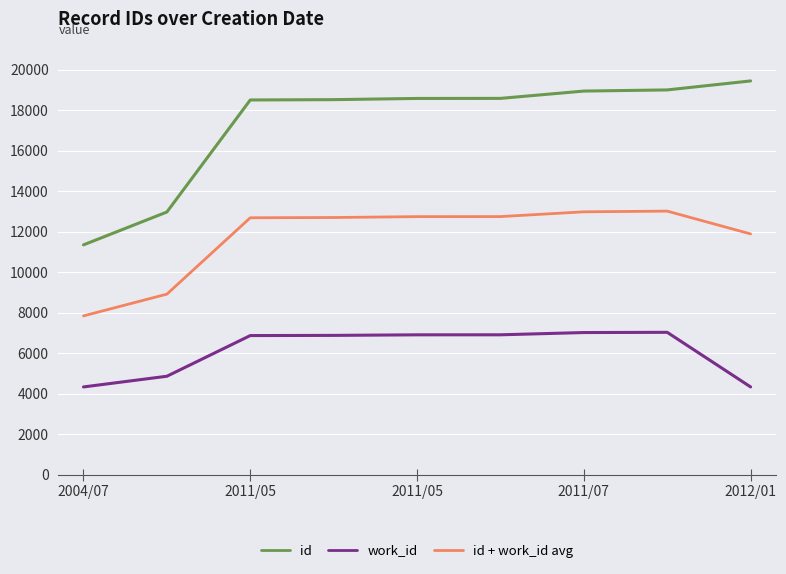

What is the minimum value for work_id?

4339.0